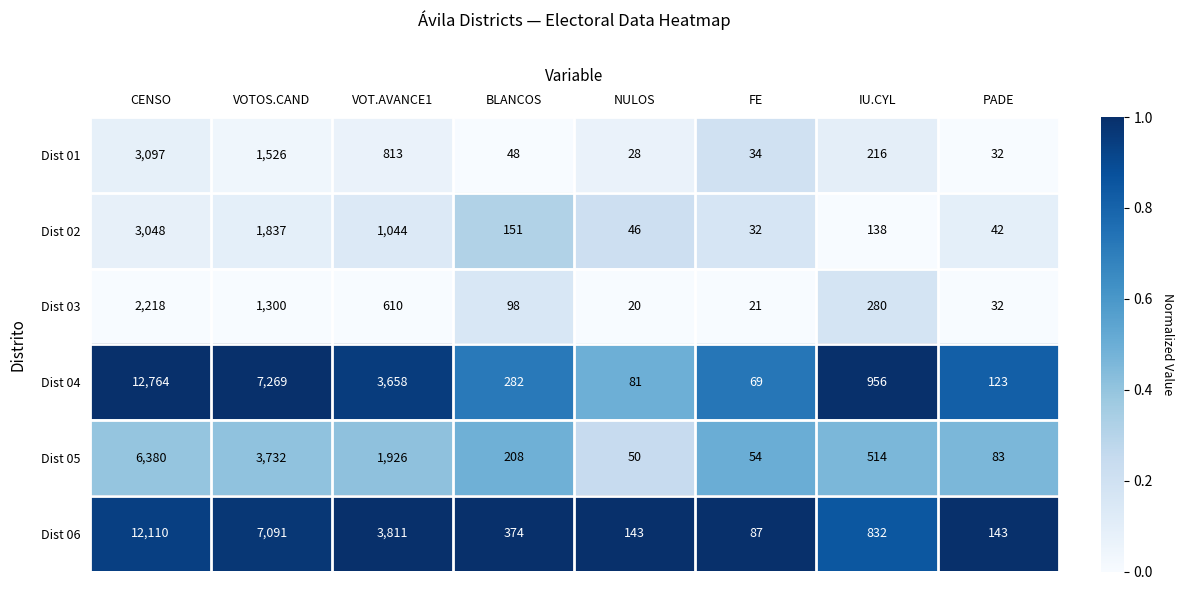

Which series has the widest spread of values?

Dist 04